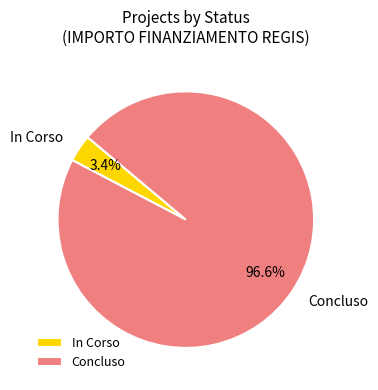

To the nearest percent, what portion does Concluso represent?

97%